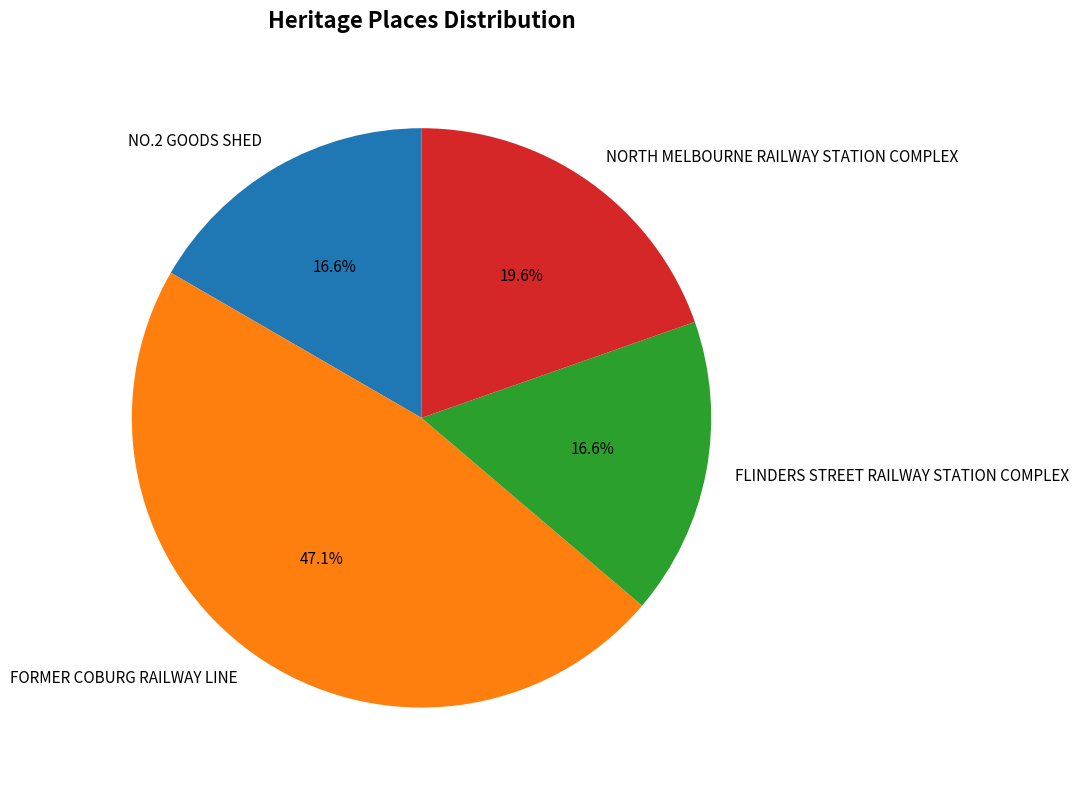

To the nearest percent, what portion does FLINDERS STREET RAILWAY STATION COMPLEX represent?

17%